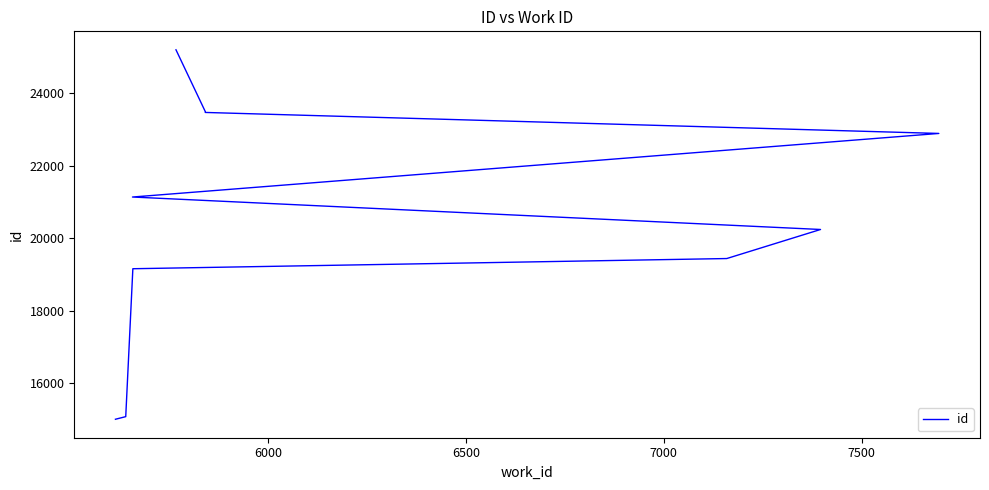

Between 7000 and 6500, which is larger?

7000